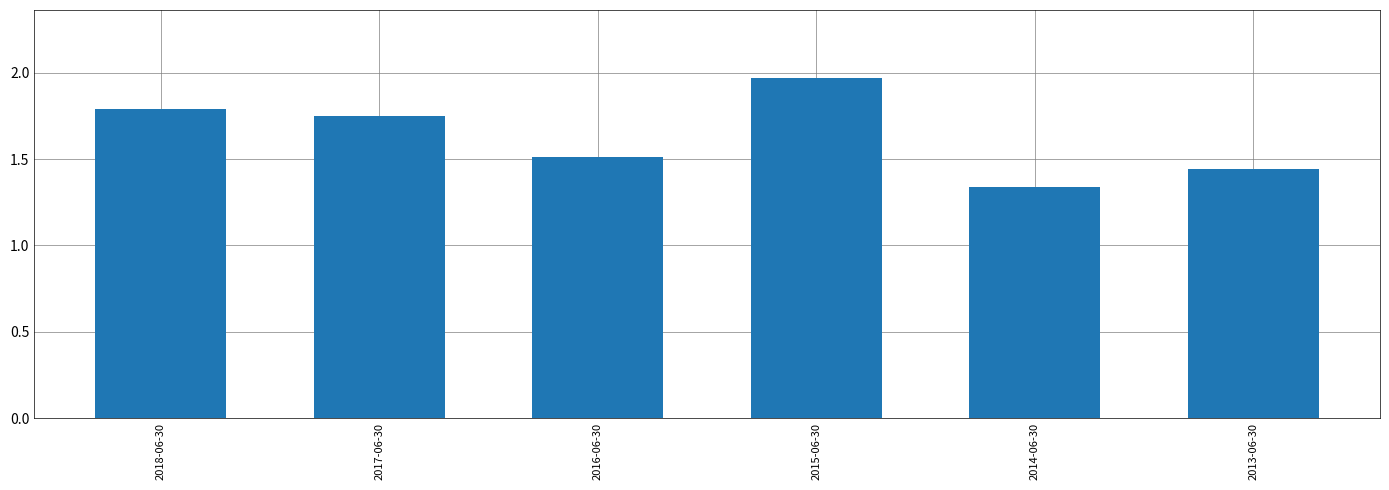

The chart shows a value of 0.4 at 2016-06-30. True or false?

False